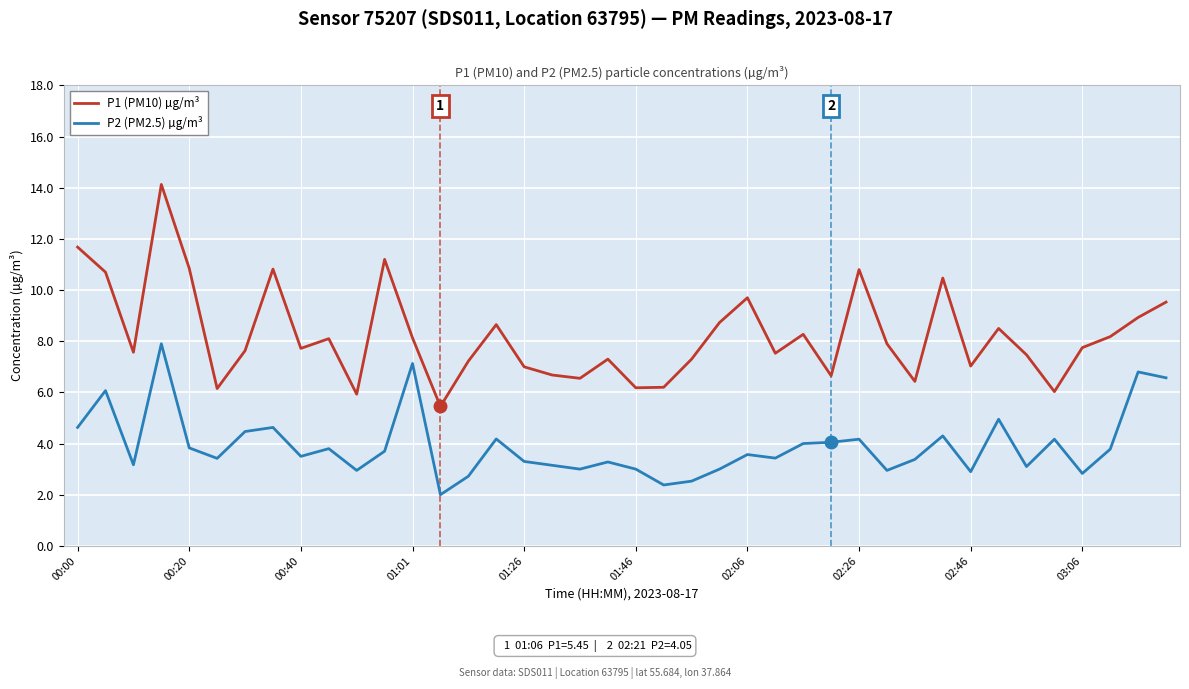

Which series has the largest total across all categories?

P1 (PM10) µg/m³